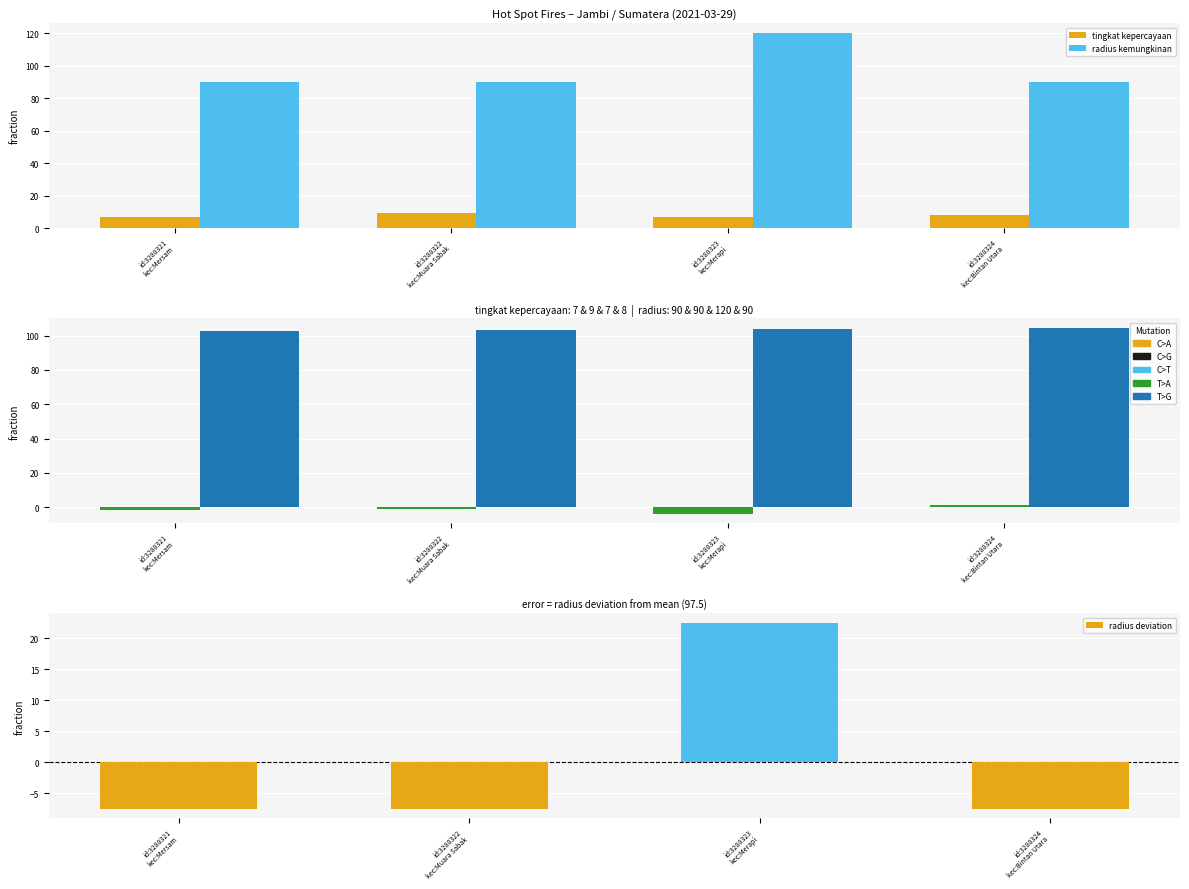

Which label corresponds to the largest value in the chart?

id:3288323
kec:Merapi